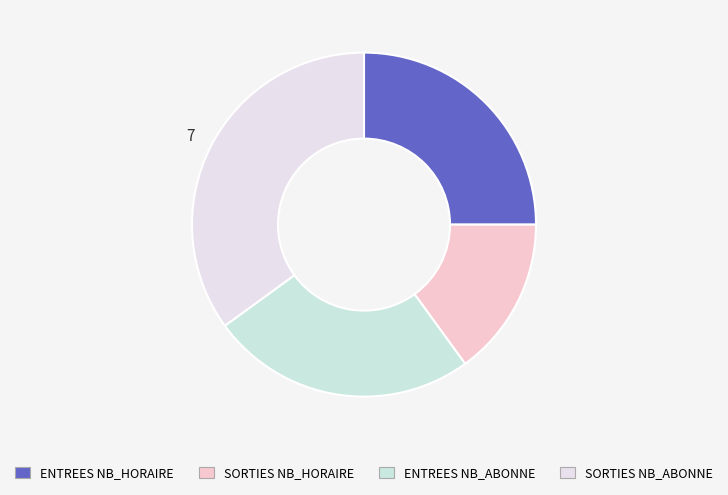

What is the largest slice in the pie chart?

SORTIES NB_ABONNE